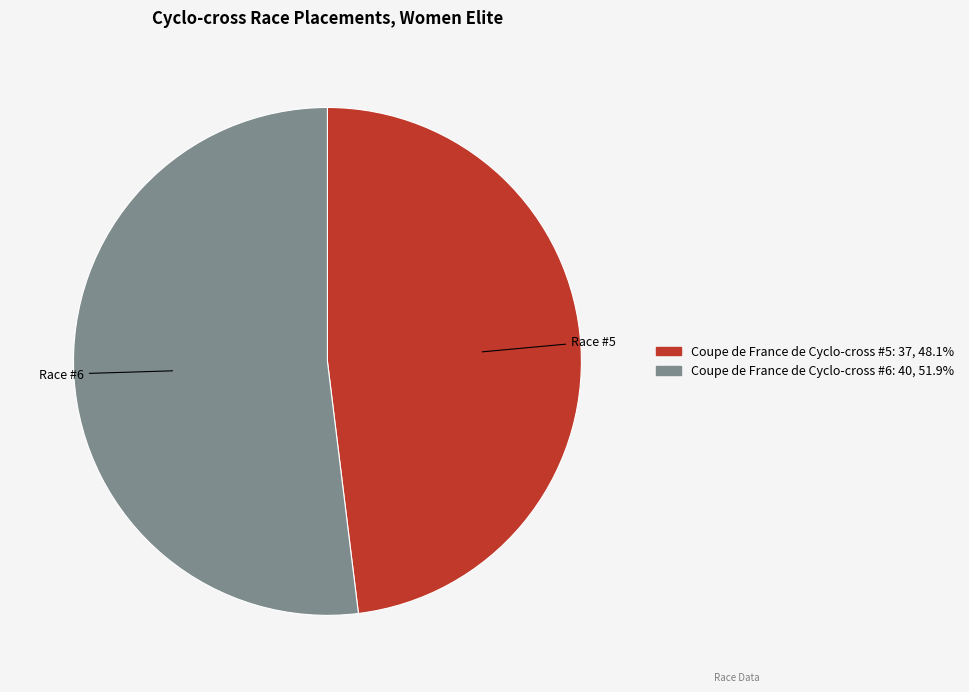

Which slice represents more than half of the pie?

Coupe de France de Cyclo-cross #6